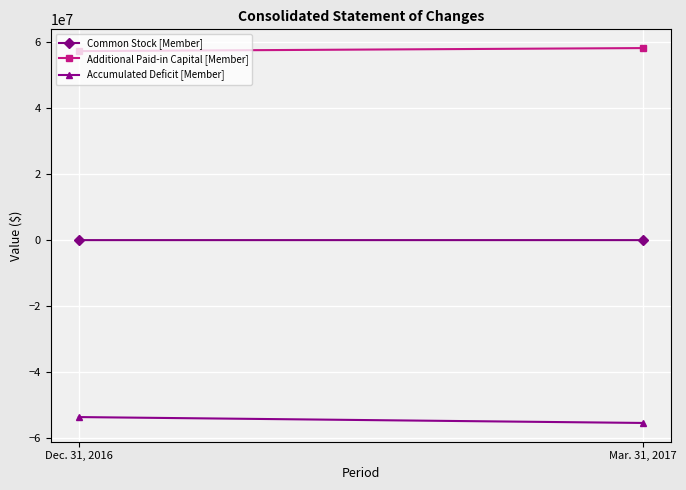

How many lines are shown in the chart?

3